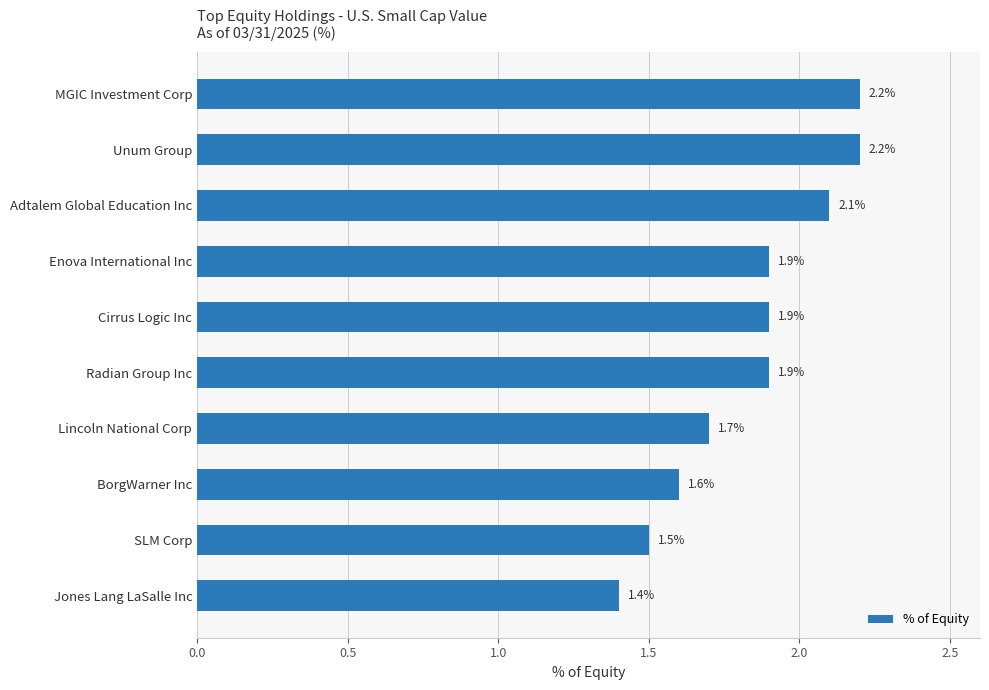

How many distinct data groups are displayed?

1